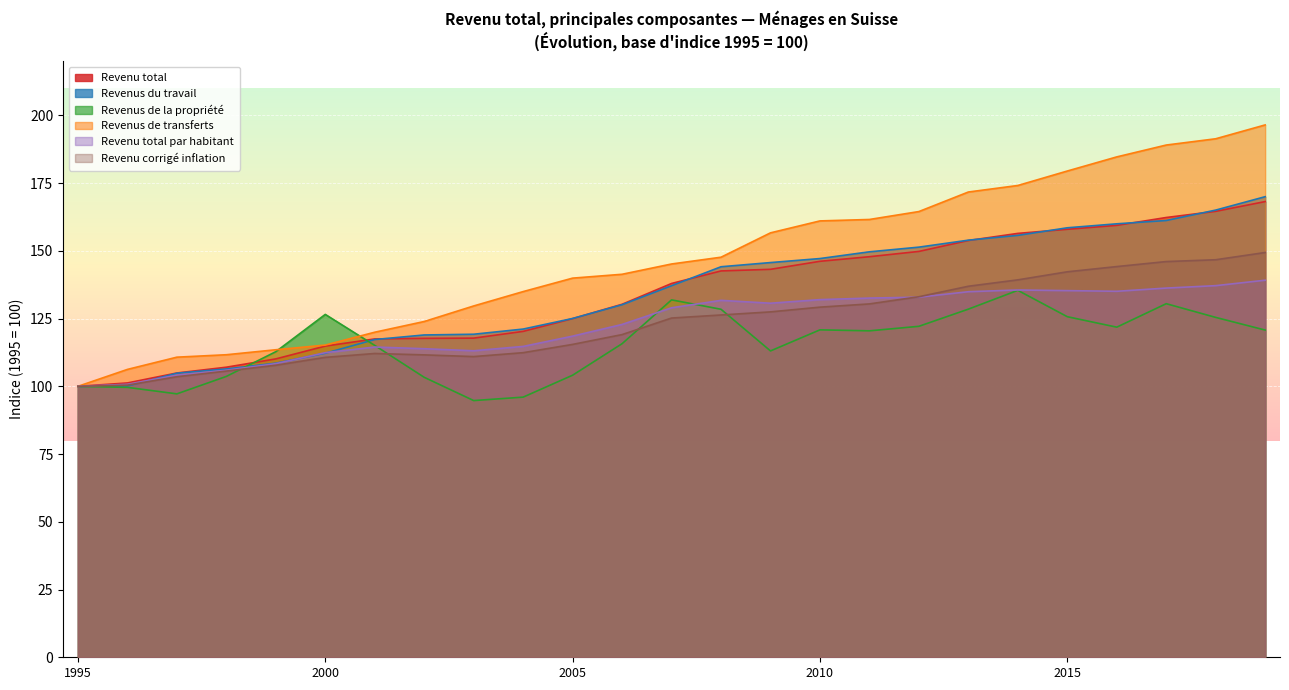

How many times do Revenu total and Revenus du travail cross each other?

7